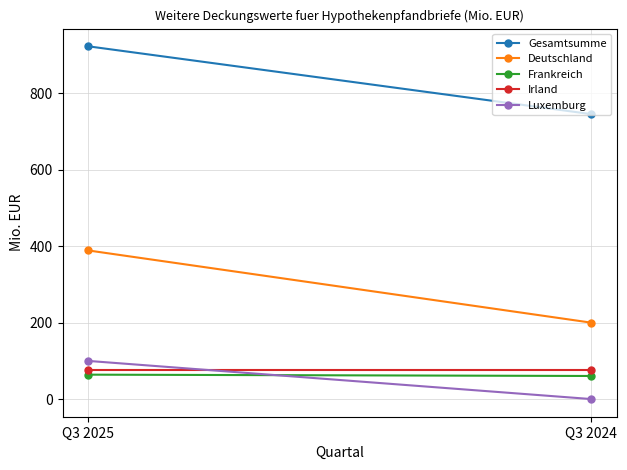

Which series changed the most between Q3 2025 and Q3 2024?

Deutschland